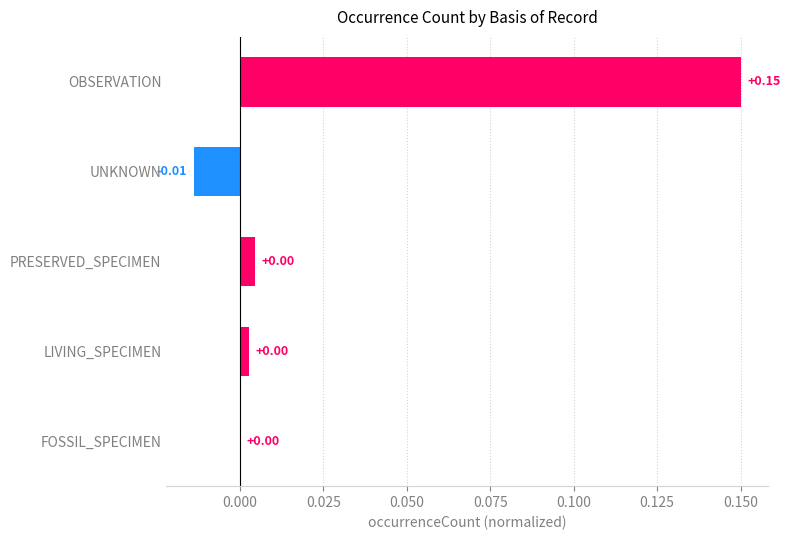

How many values exceed 0?

4